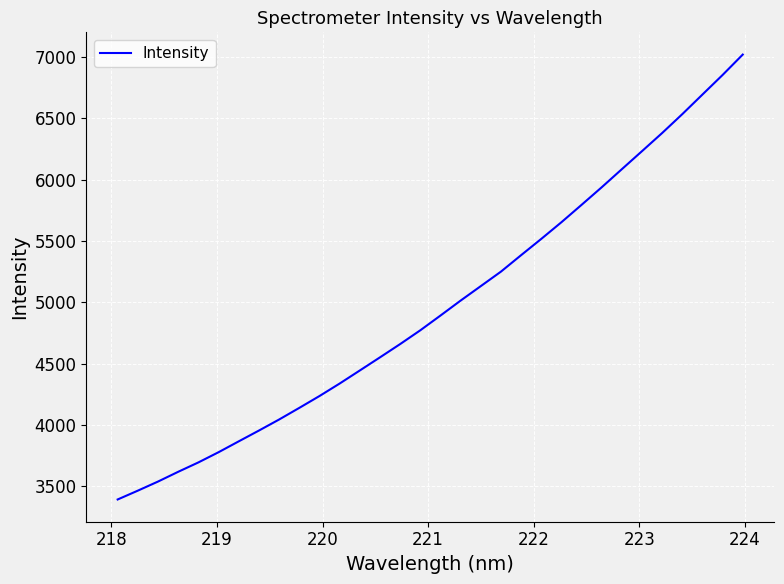

What is the minimum value shown in the chart?

3390.4